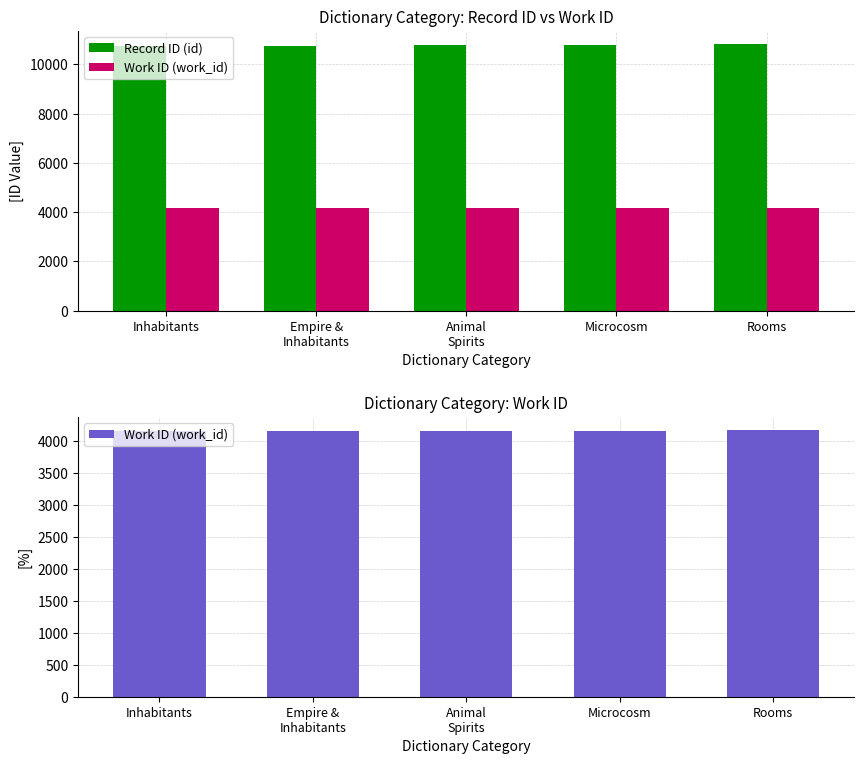

How many data points in Record ID (id) are less than 10782?

2